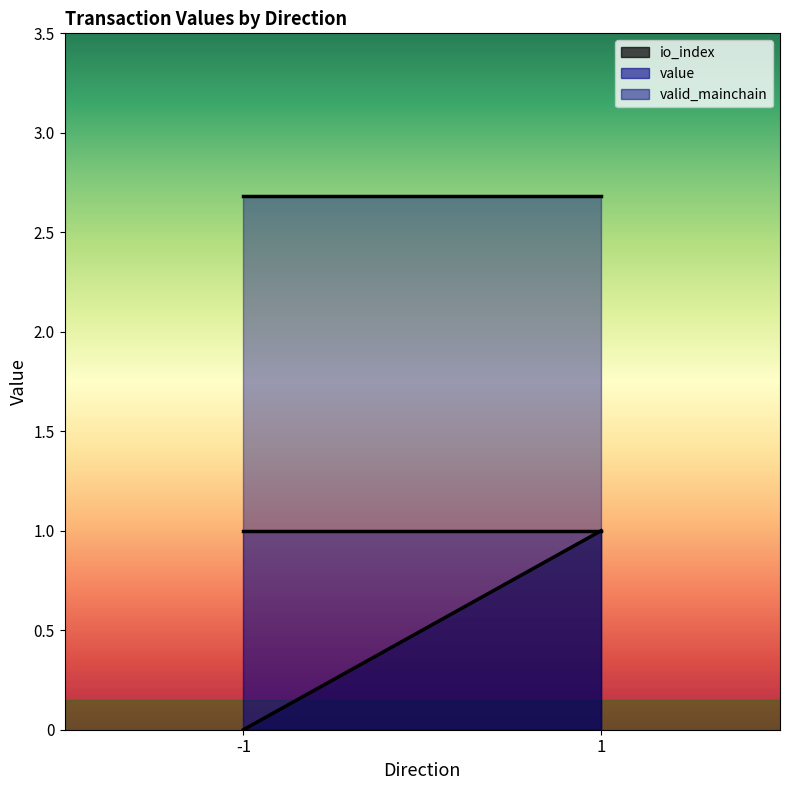

At which label is value closest to 2?

-1